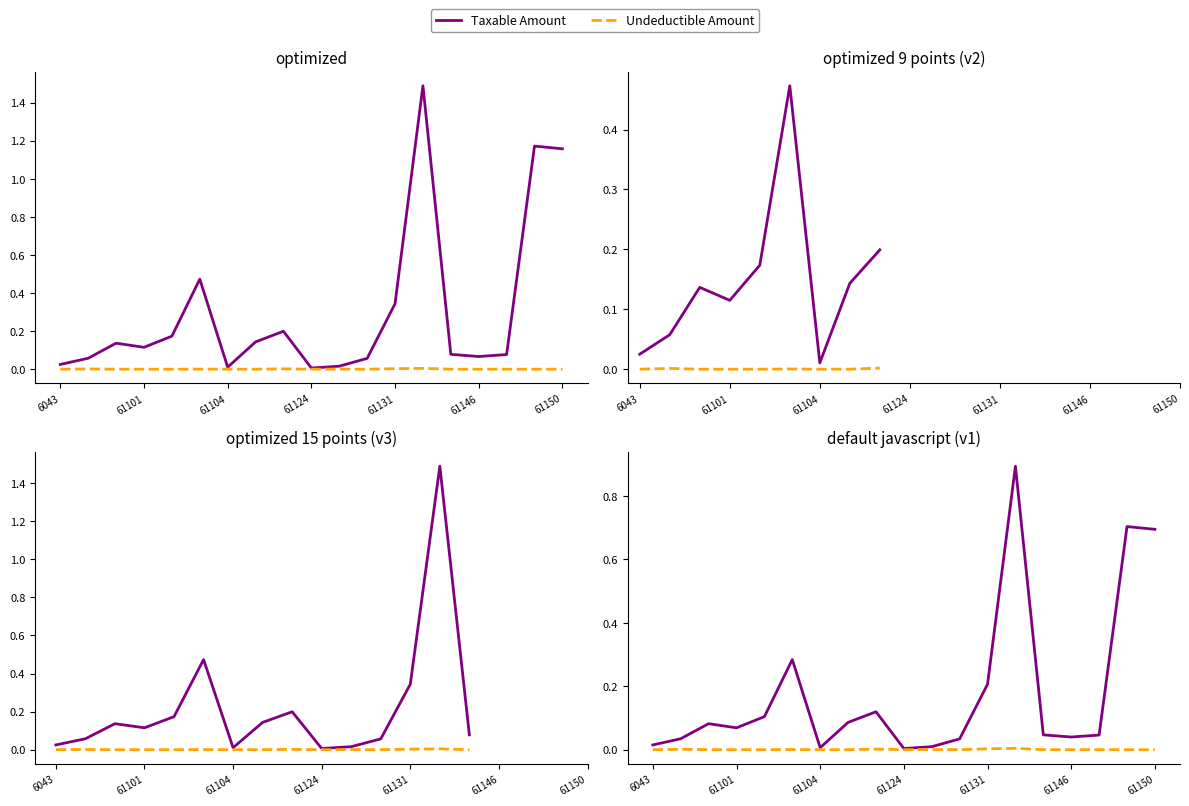

How many values in Undeductible Amount are above zero?

7